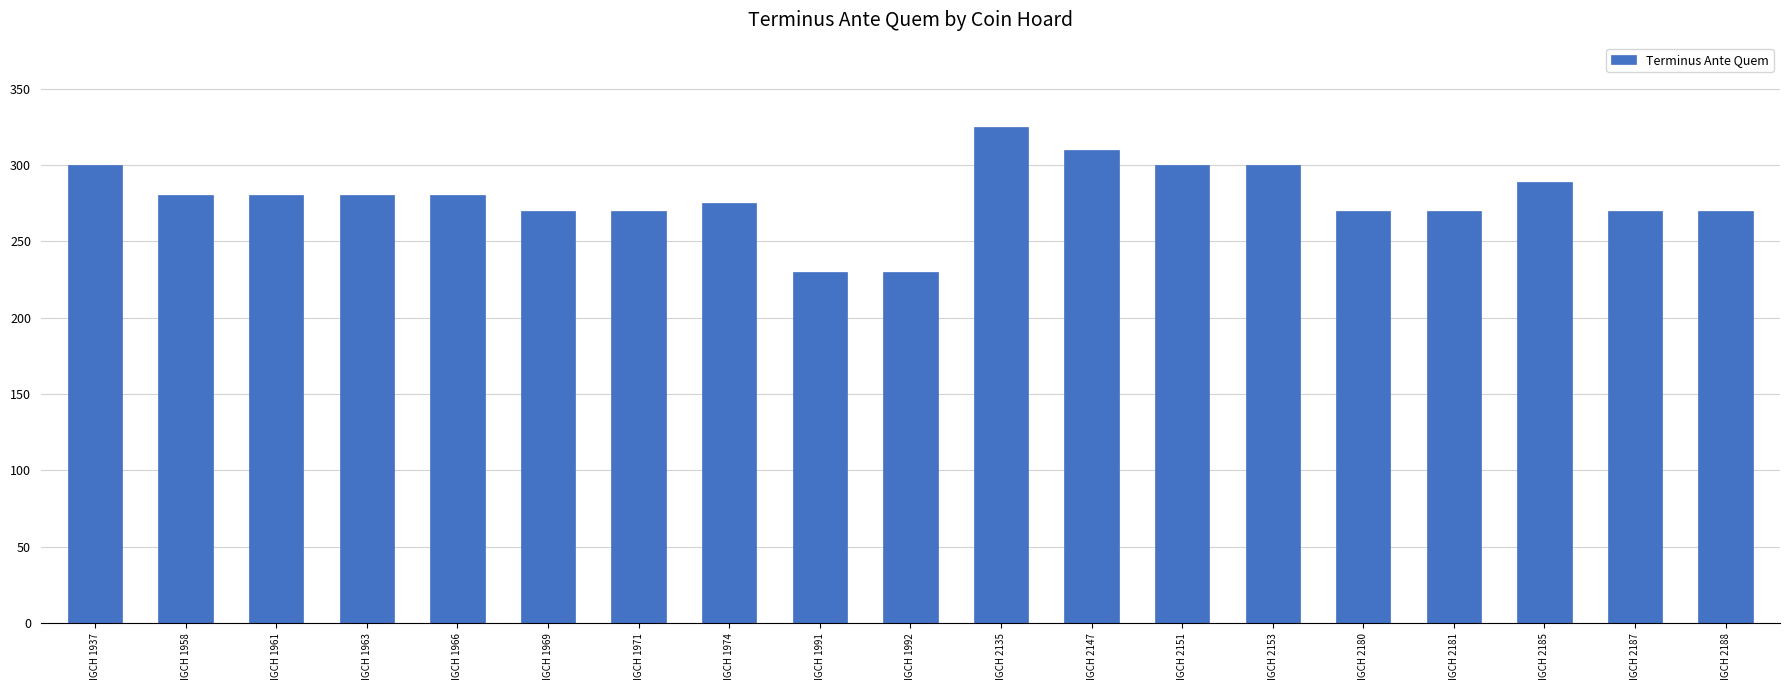

What is the value of the 16th bar from the left?

270